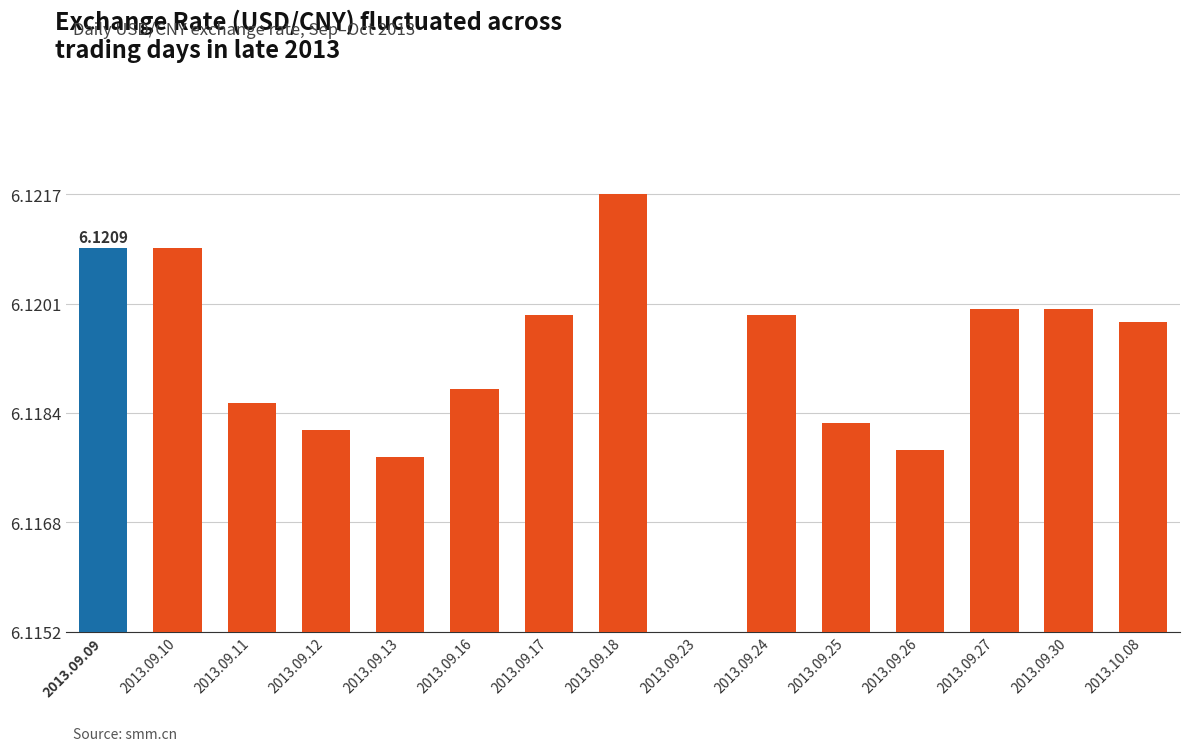

Rank the categories by value from highest to lowest.

2013.09.18, 2013.09.09, 2013.09.10, 2013.09.27, 2013.09.30, 2013.09.17, 2013.09.24, 2013.10.08, 2013.09.16, 2013.09.11, 2013.09.25, 2013.09.12, 2013.09.26, 2013.09.13, 2013.09.23